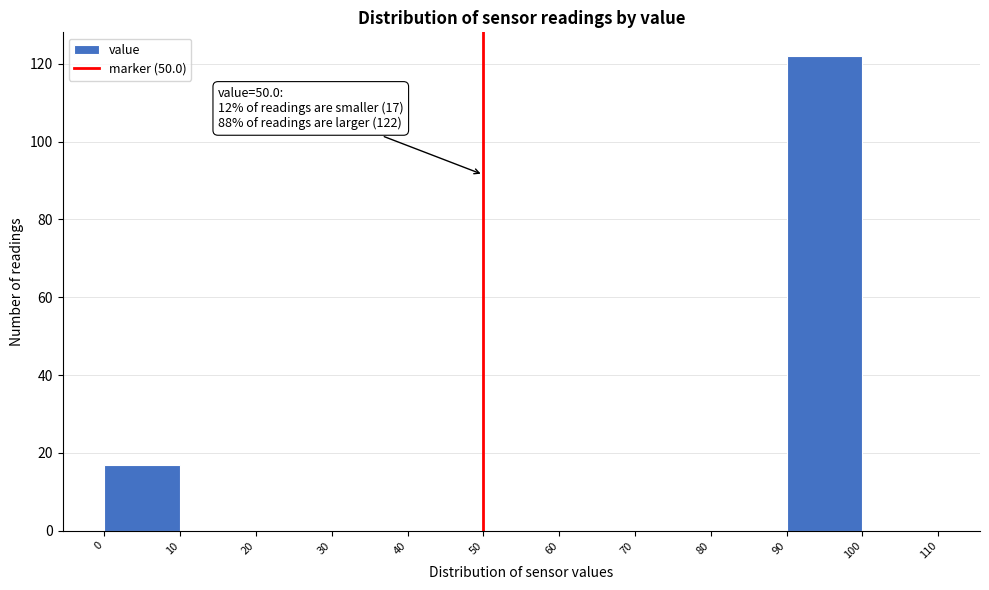

Which range on the x-axis has the tallest bar?

90 to 100